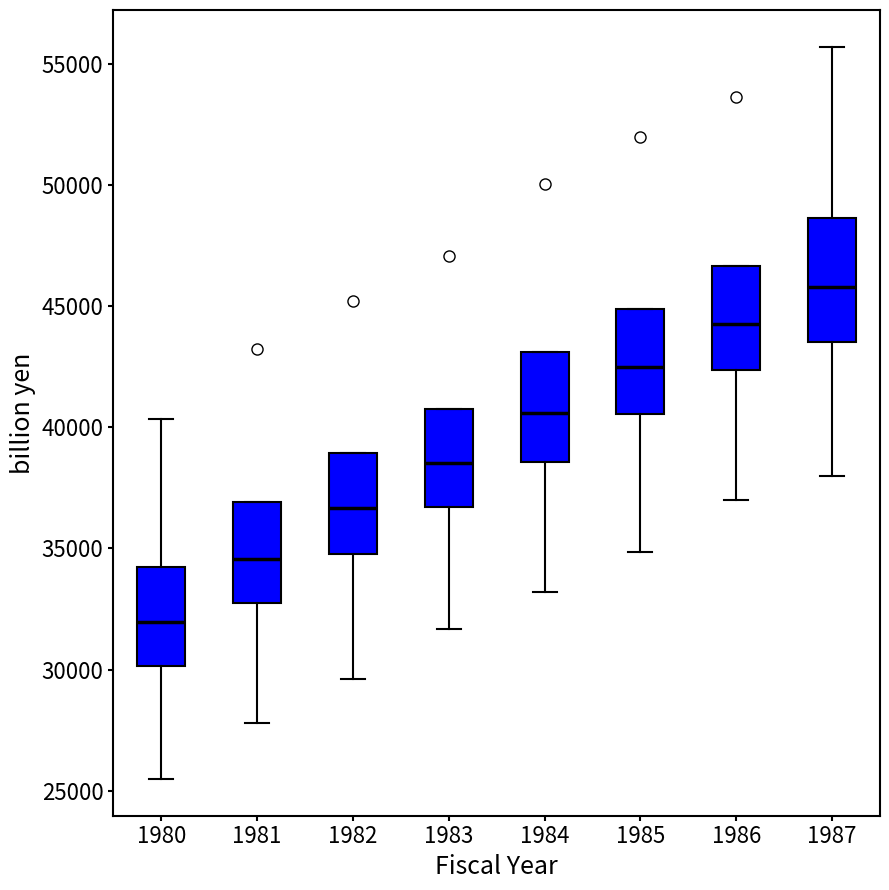

Which box is the tallest, from its lower edge to its upper edge?

1987